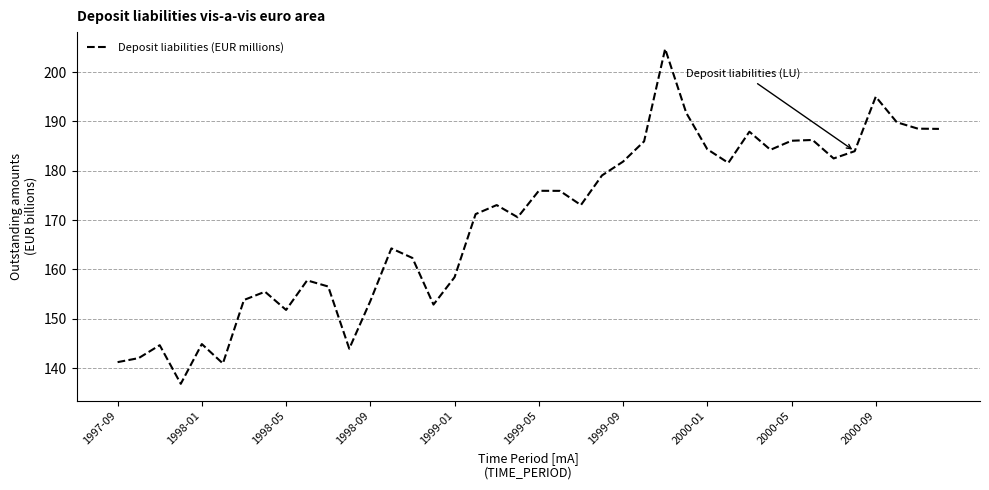

Reading left to right, extract all data points from this chart.

141197.1	142012.4	144631.9	136801.4	144863.6	140923.8	153798.7	155472.1	151779.0	157772.3	156531.1	143926.7	153571.9	164254.1	162318.7	152865.2	158410.0	171209.0	173038.0	170568.0	175935.0	175921.0	173044.0	179049.0	181845.2	185954.3	204709.0	191745.0	184365.0	181594.0	187914.0	184245.0	186081.0	186240.0	182491.0	183963.0	195005.0	189826.0	188531.0	188484.0